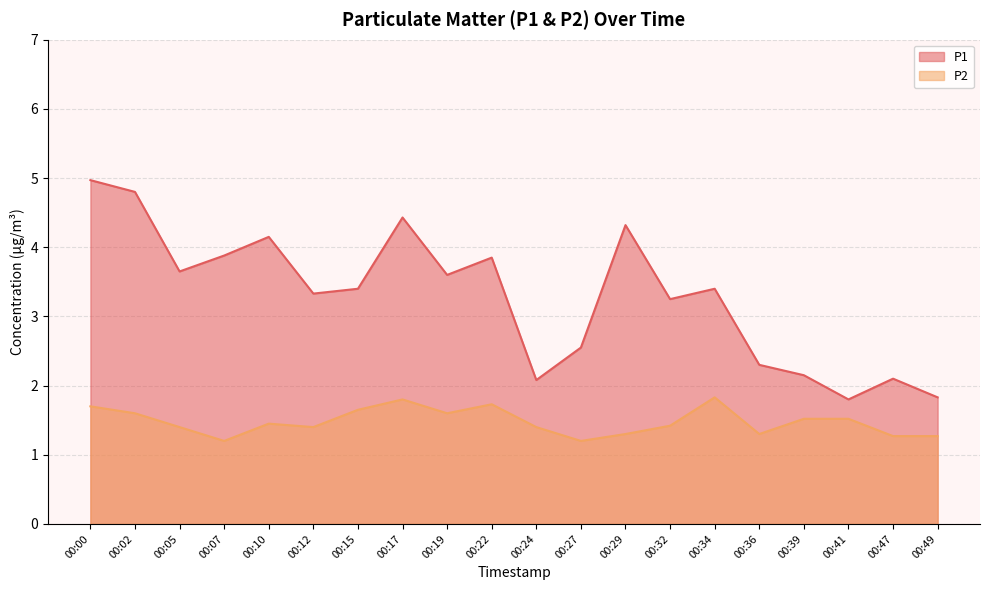

What is the value of the P1 point at the 15th from the left?

3.4